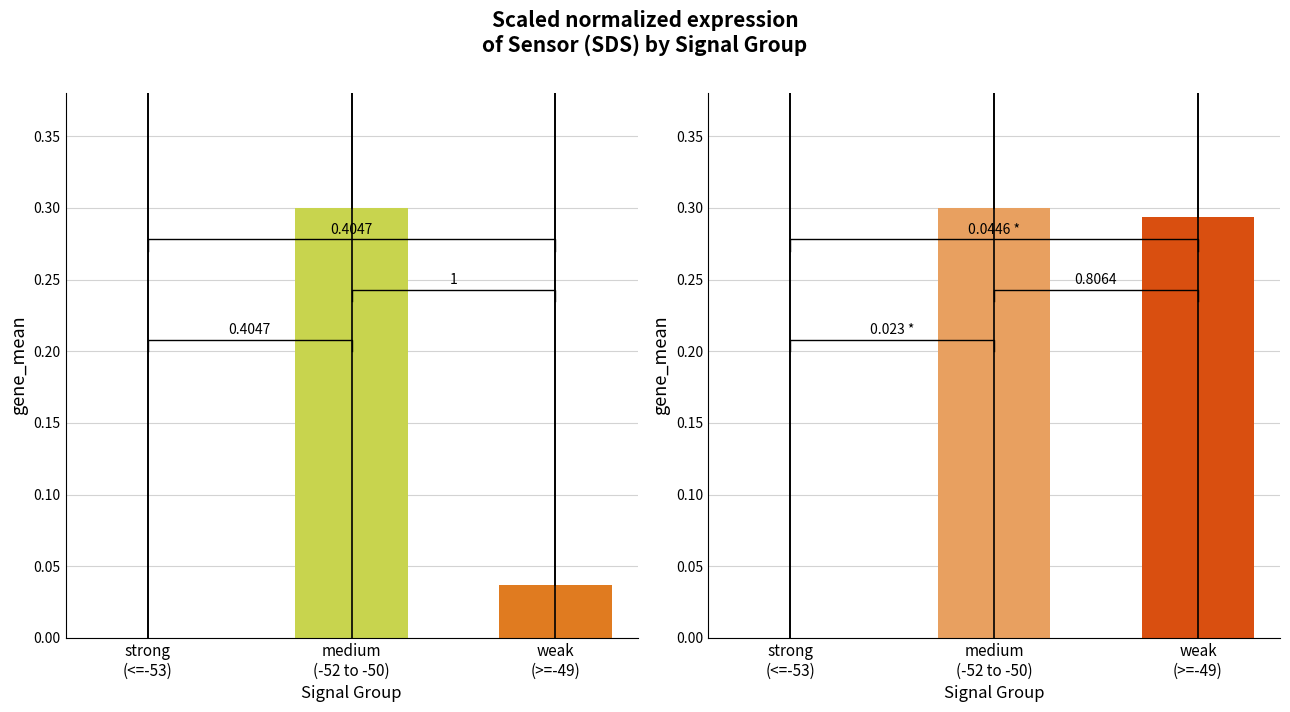

Which series has the largest range (max minus min)?

SDS_P1